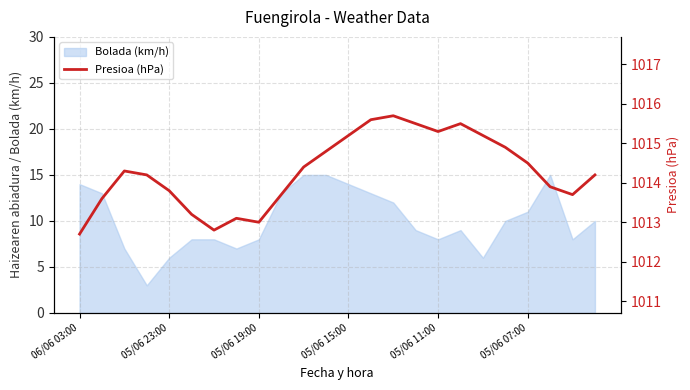

What is the average value?

1014.3